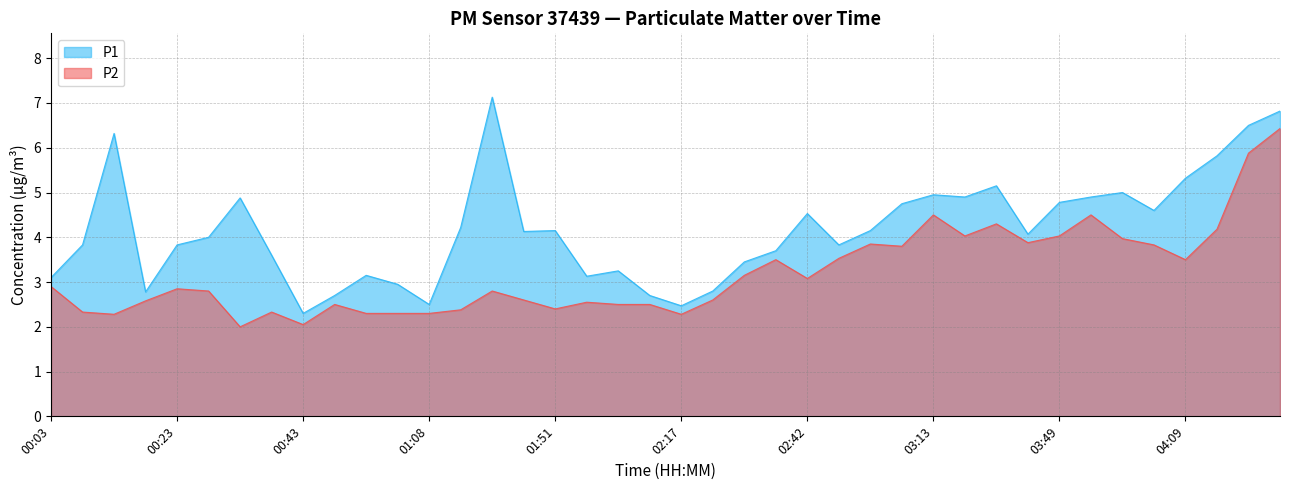

Where is the first local maximum for P2?

00:23